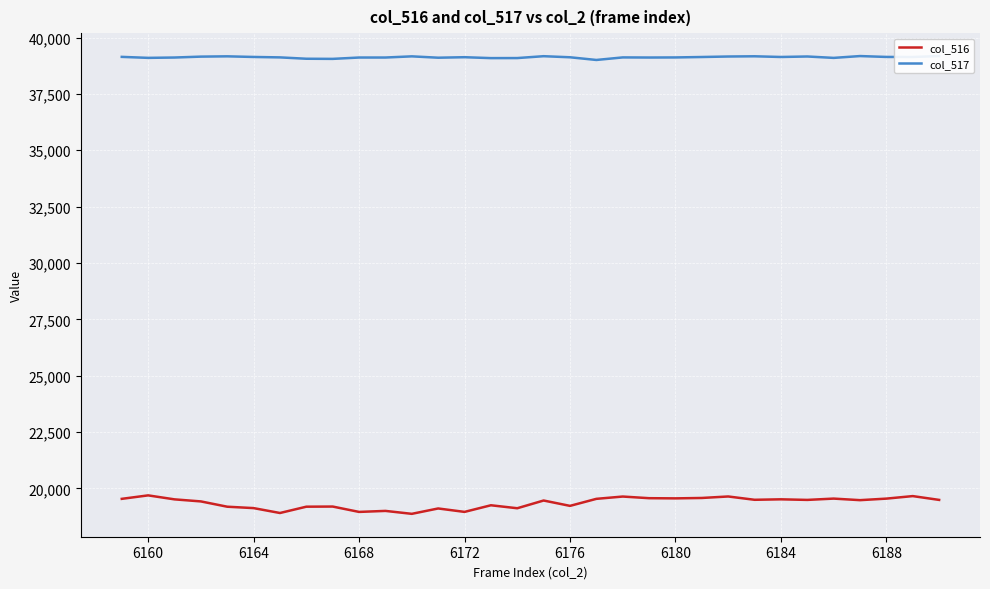

What is the maximum value for col_516?

19688